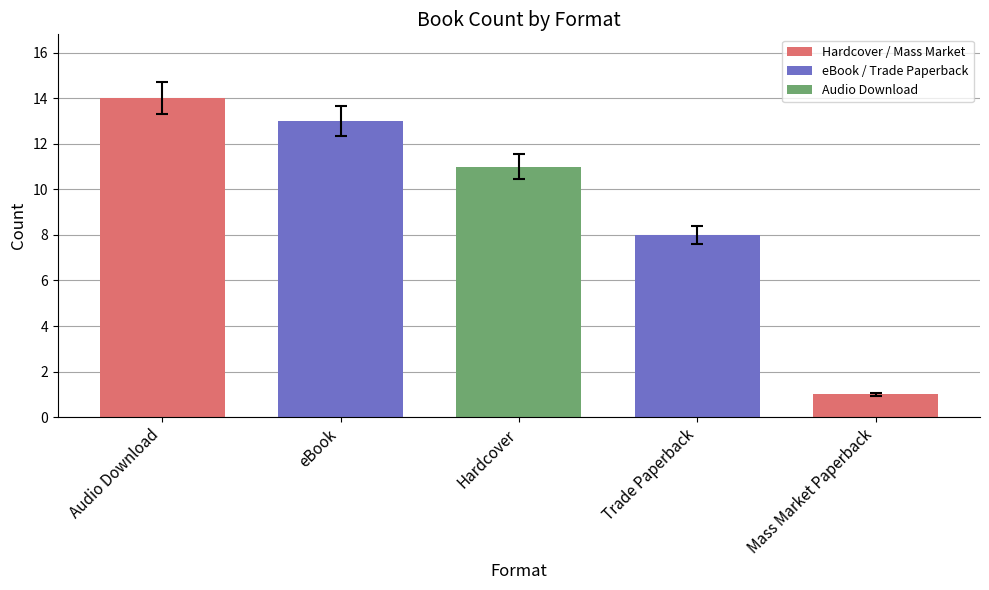

What is the change in value from Hardcover to Trade Paperback?

-3